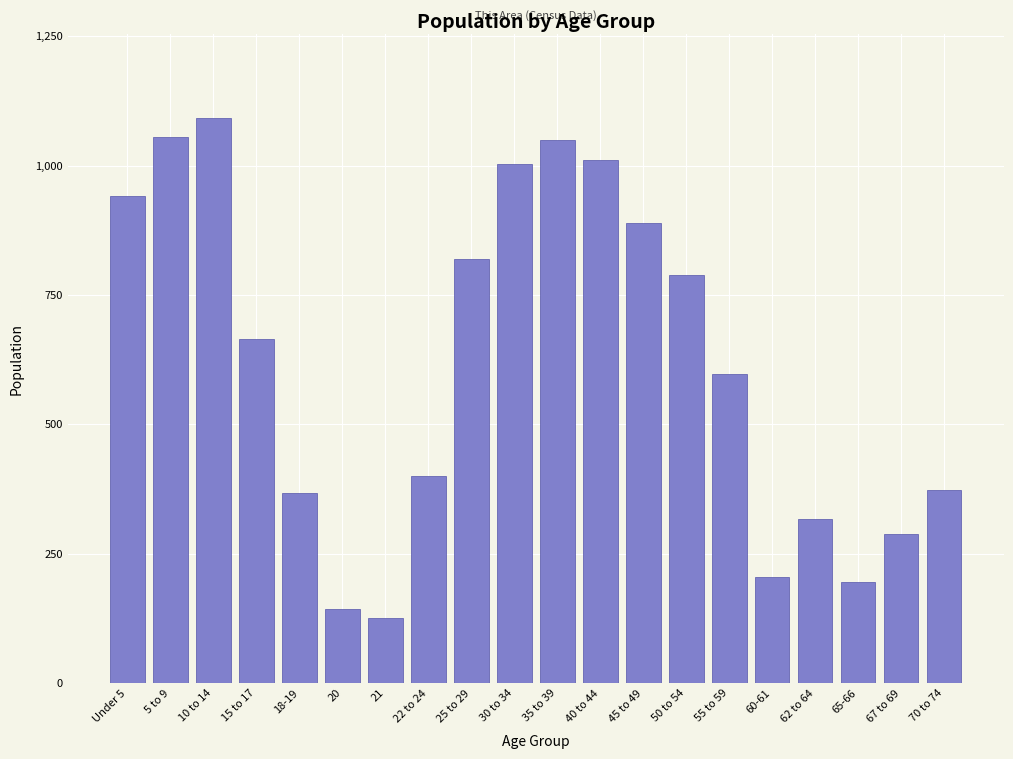

What is the ratio of the value at 10 to 14 to the value at 20?

7.7